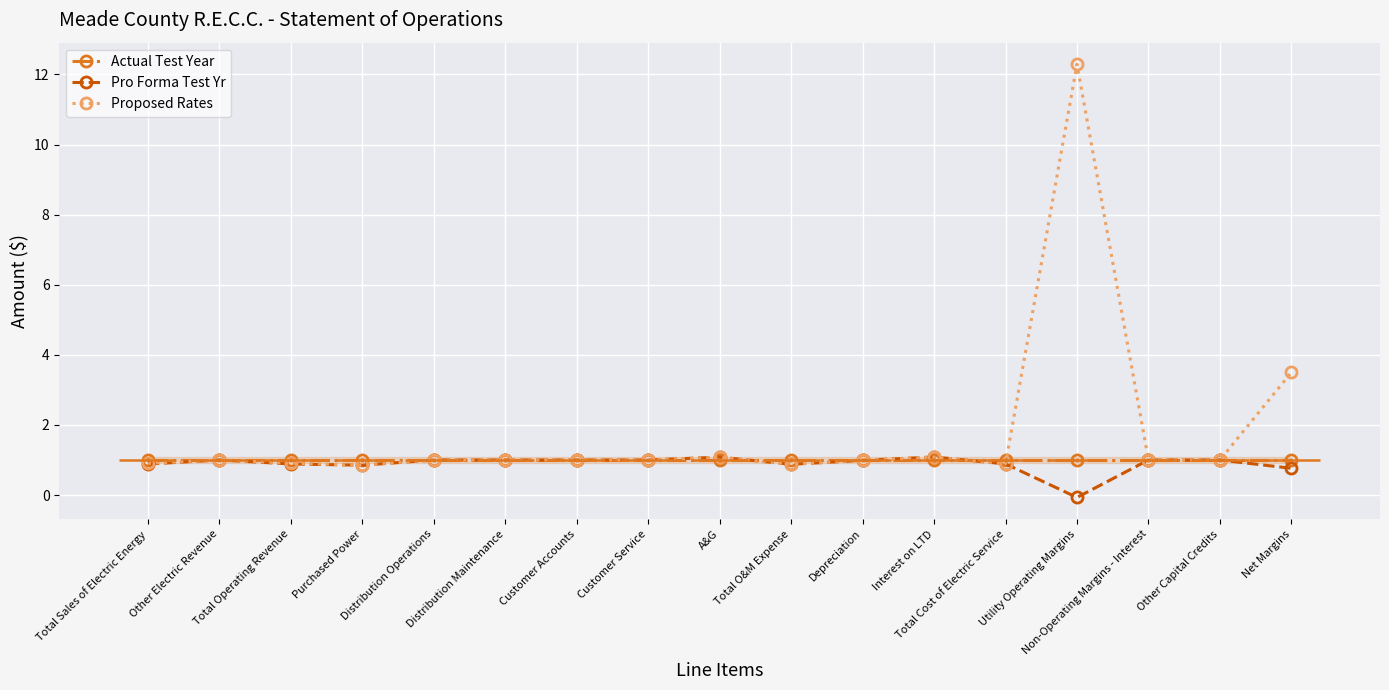

The value of Pro Forma Test Yr at Other Capital Credits is 1.6. True or false?

False